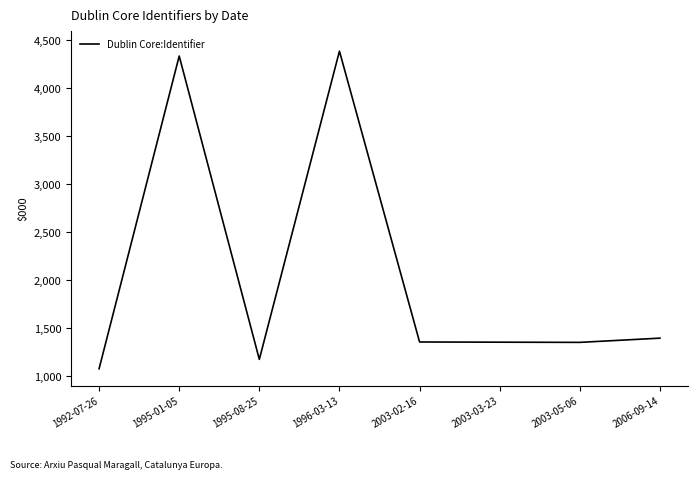

The value at 2003-05-06 is 1353. True or false?

True